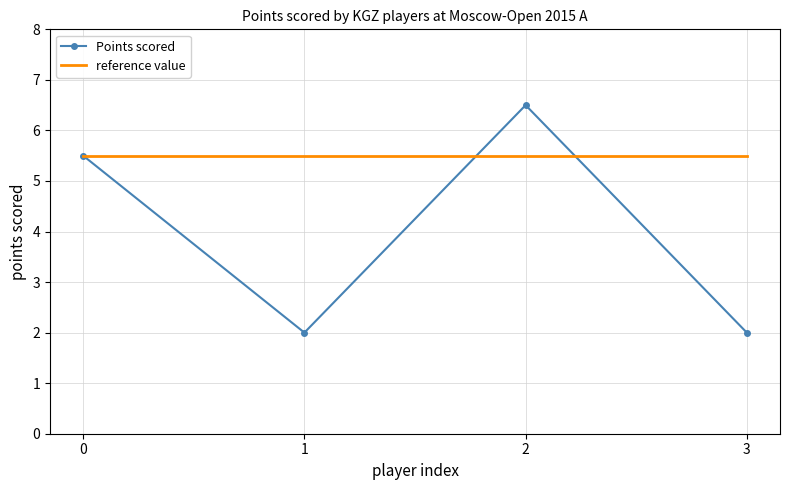

Which series has the largest range (max minus min)?

Points scored